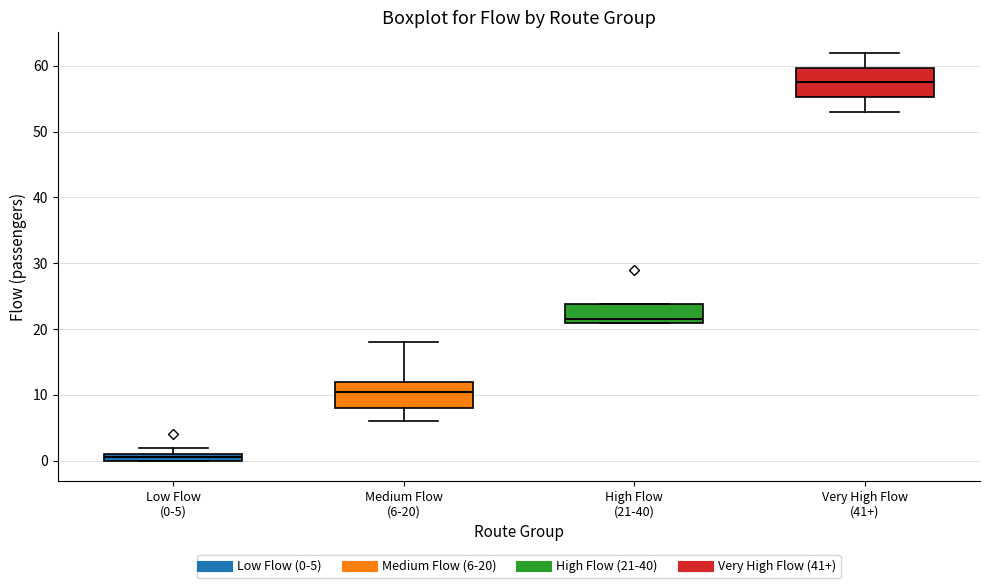

Which box's median line is the lowest?

Low Flow (0-5)